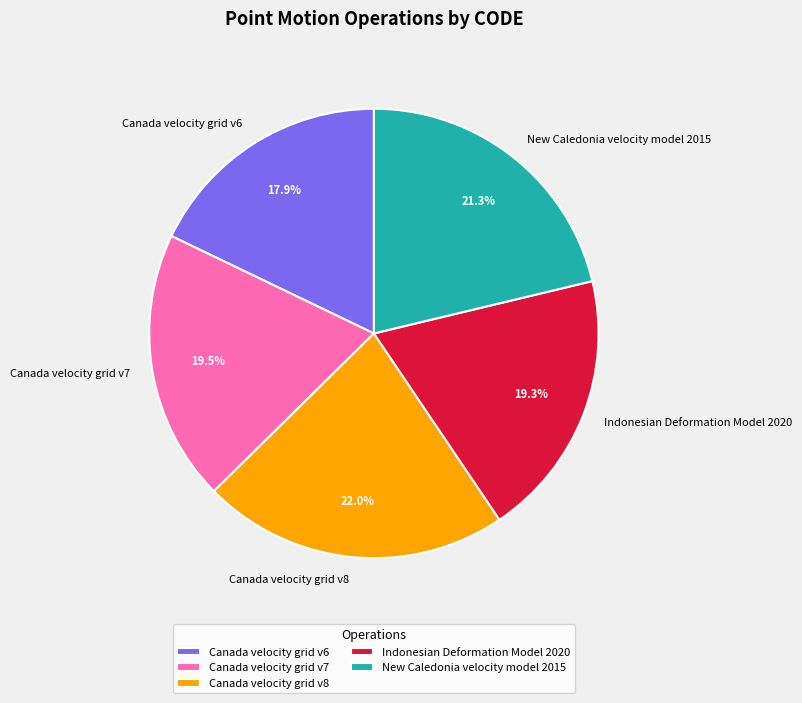

What is the total percentage of Indonesian Deformation Model 2020 and New Caledonia velocity model 2015?

40.6%